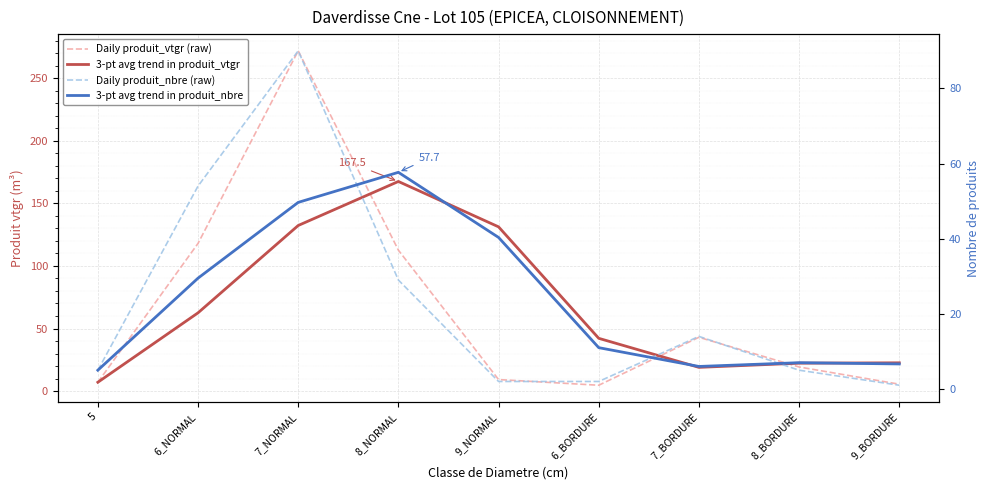

What is the value of the 3-pt avg trend in produit_nbre point at the 5th from the left?

40.3